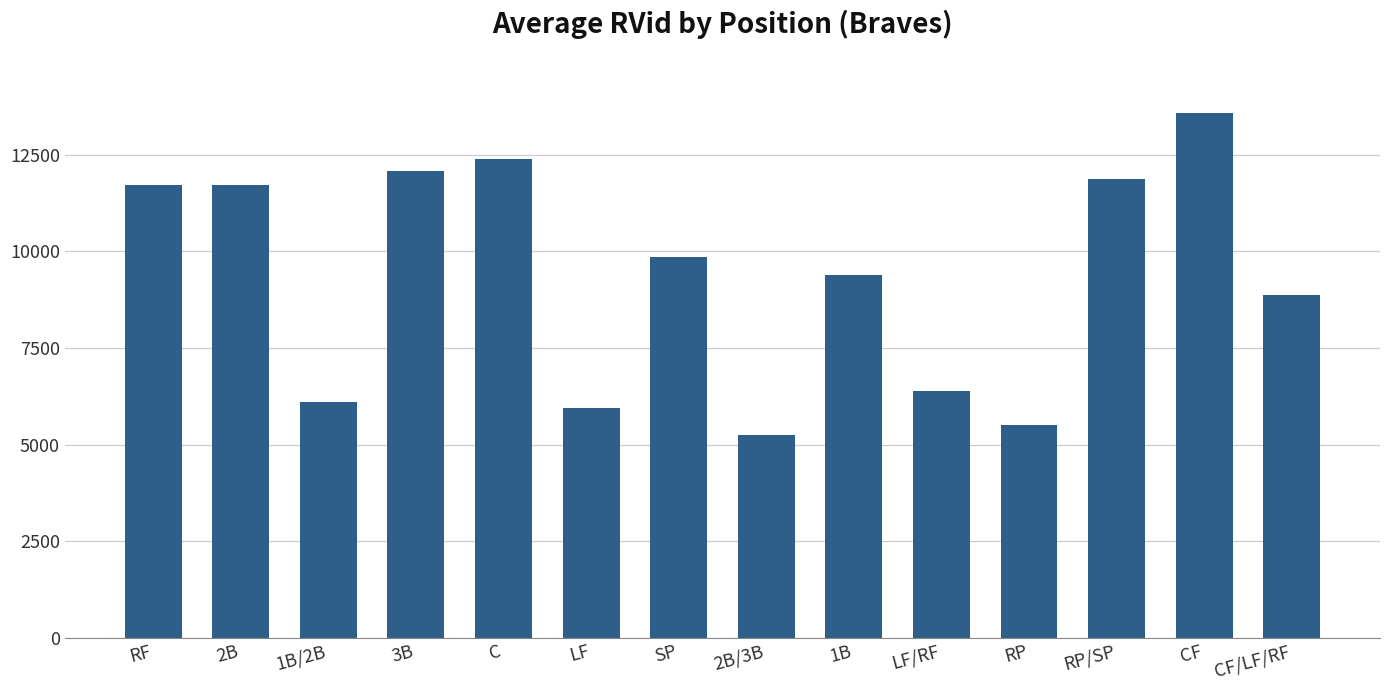

Is it true that the value at LF/RF is 11266.1?

False